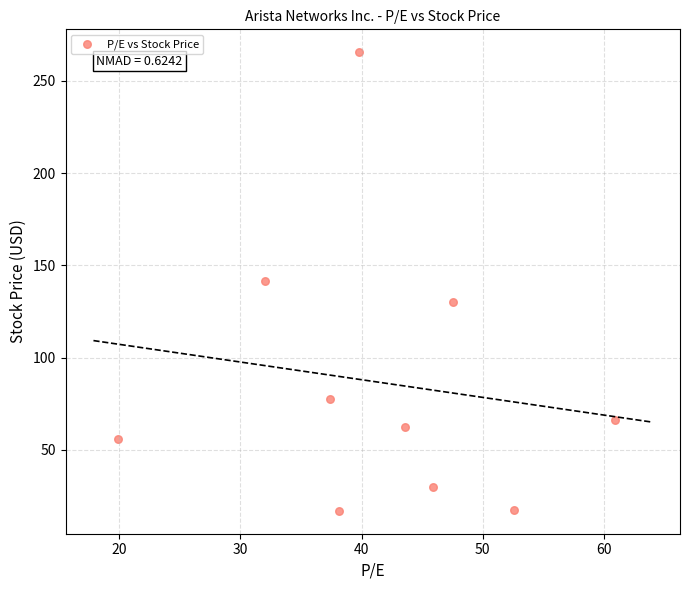

What is the average X value?

41.8